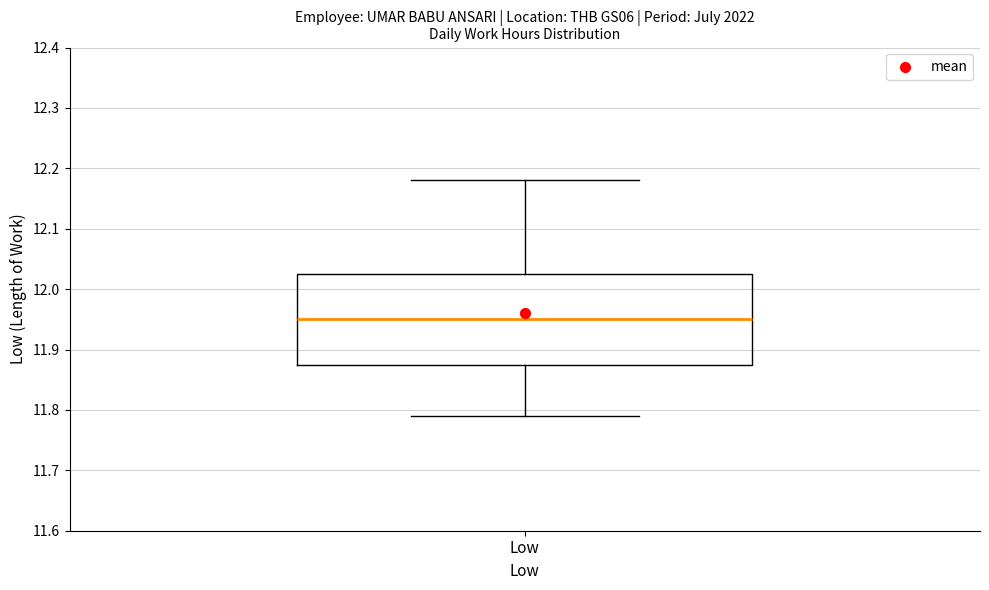

Transcribe this box plot: give where the median line is, the range the box spans, and where the two whiskers end, as read against the y-axis. The values are not printed on the chart, so give them approximately, as read against the axis.

median 11.95, box 11.88 to 12.03, whiskers 11.79 to 12.18